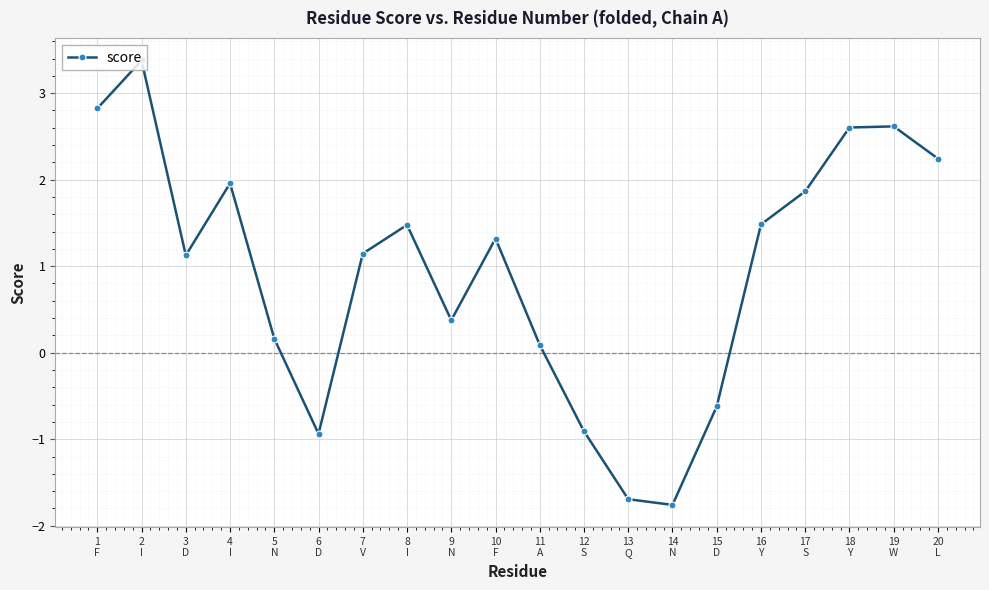

The value at 7
V is 0.3. True or false?

False